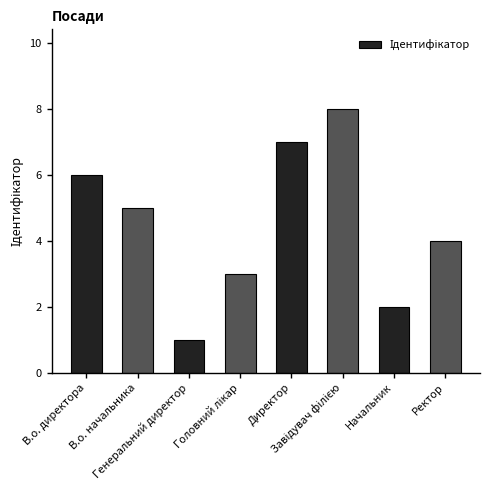

What position from the left is Генеральний директор?

3